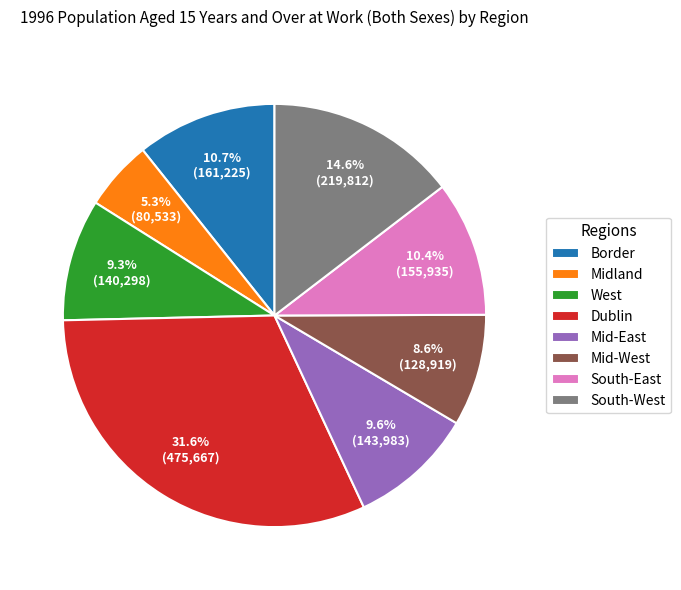

Is it true that West is 1% of the pie?

False